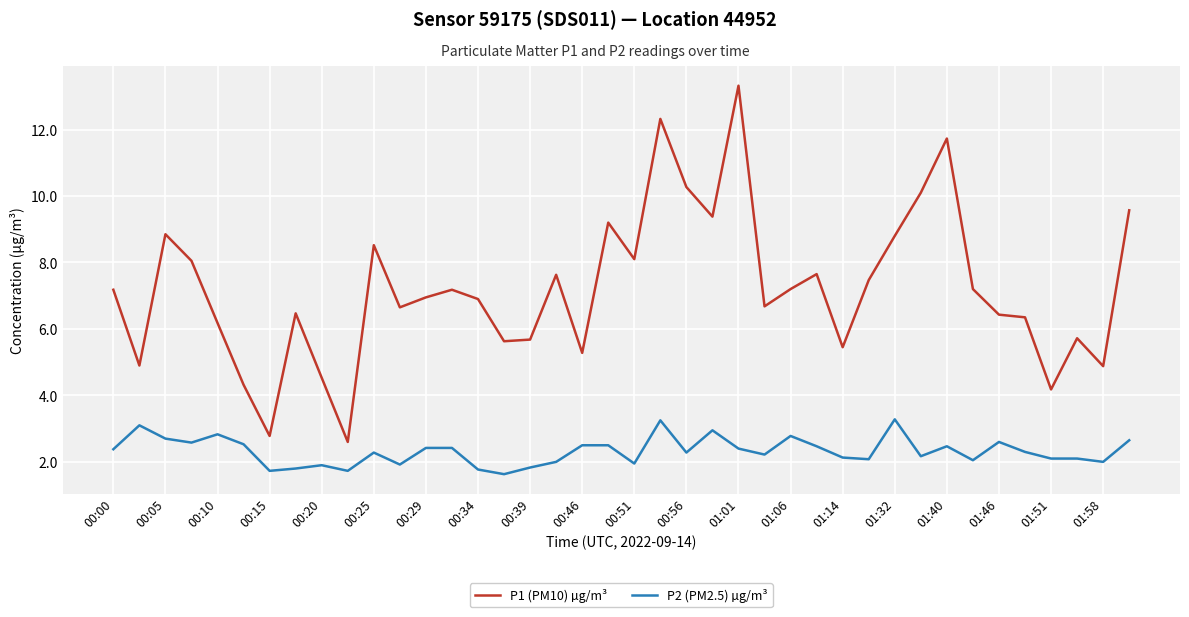

Which series has the largest range (max minus min)?

P1 (PM10) µg/m³